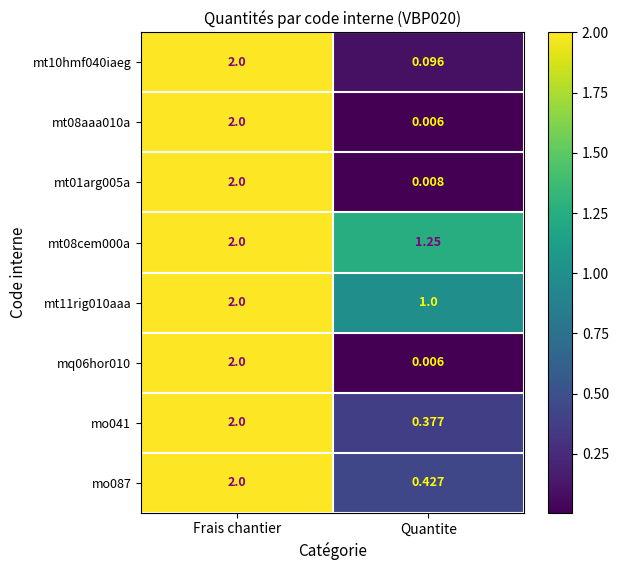

At which label is mt10hmf040iaeg closest to 1?

Quantite